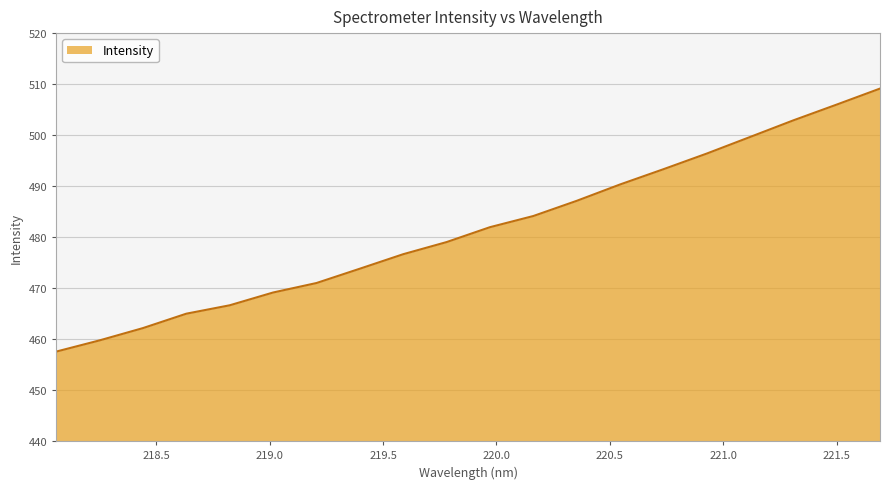

What is the maximum value shown in the chart?

509.1